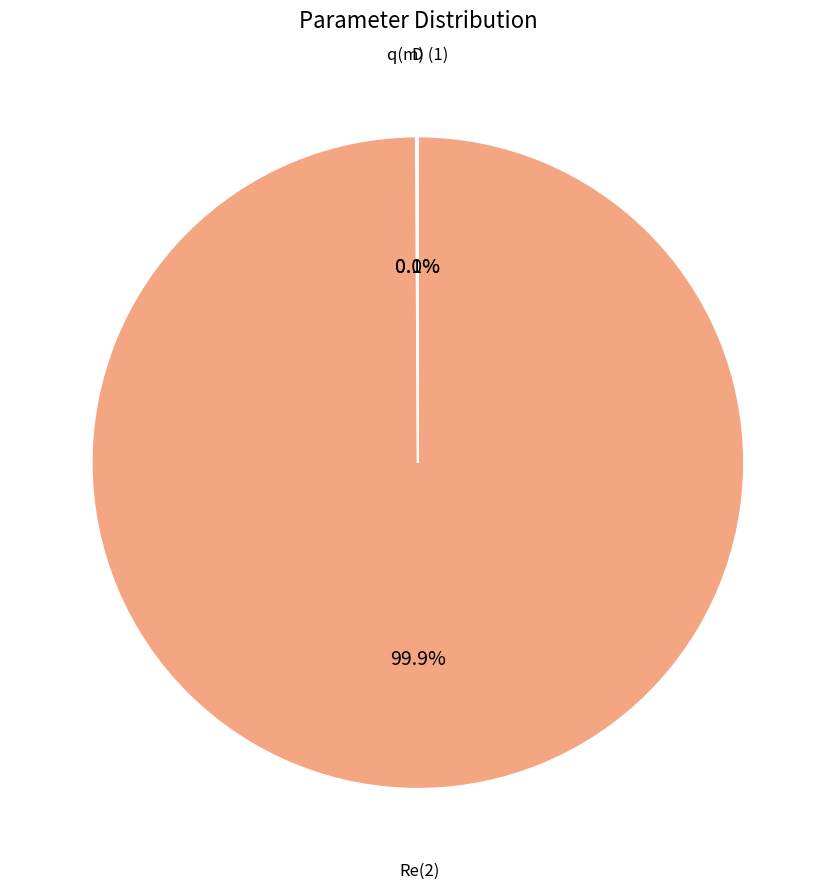

Which category has the biggest portion of the pie?

Re(2)